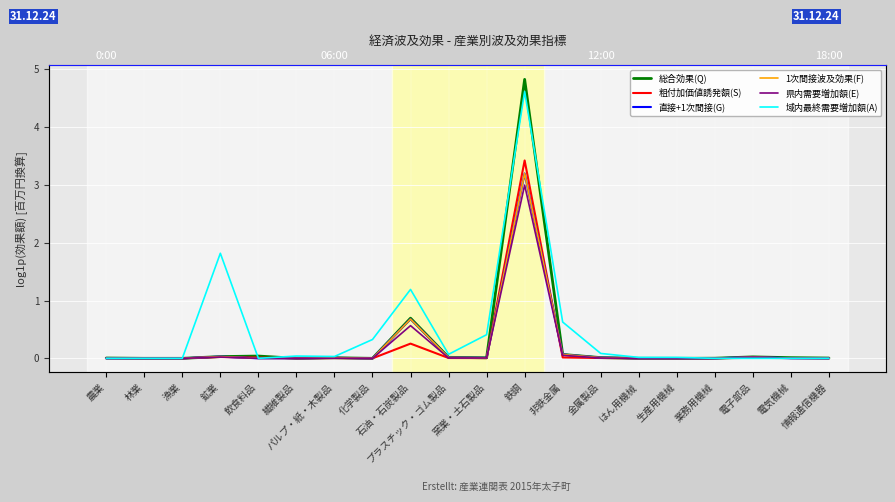

True or false: 域内最終需要増加額(A) has more than 1 interior local peaks.

True